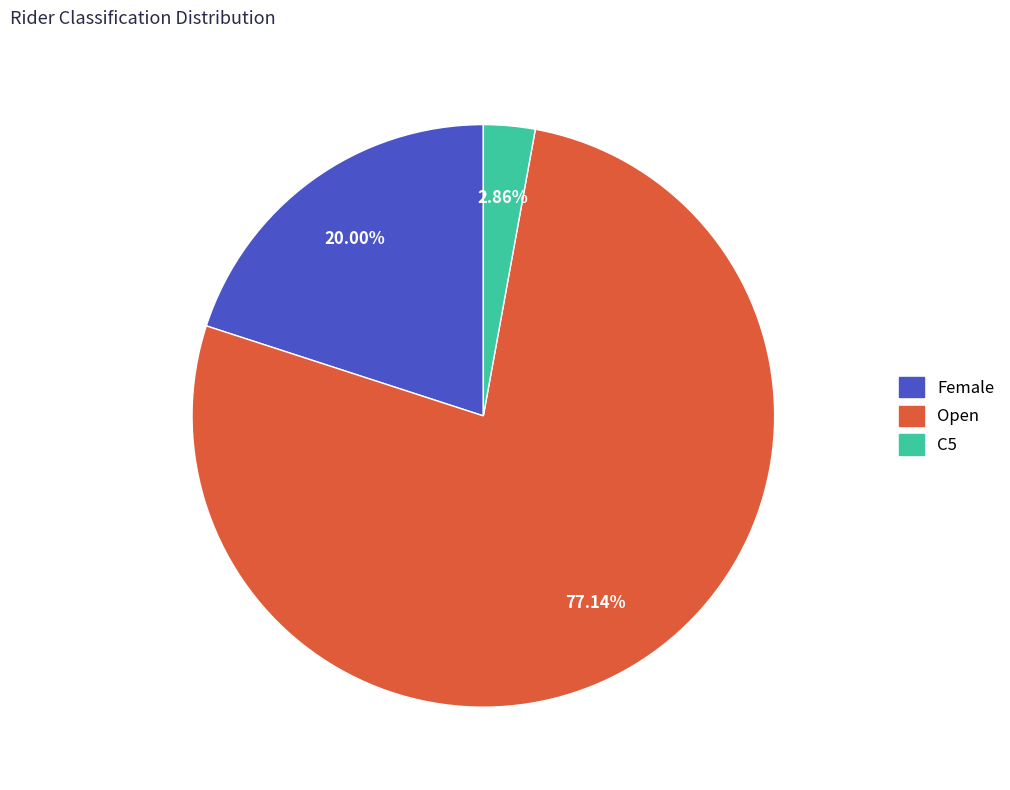

How many segments does this pie chart have?

3